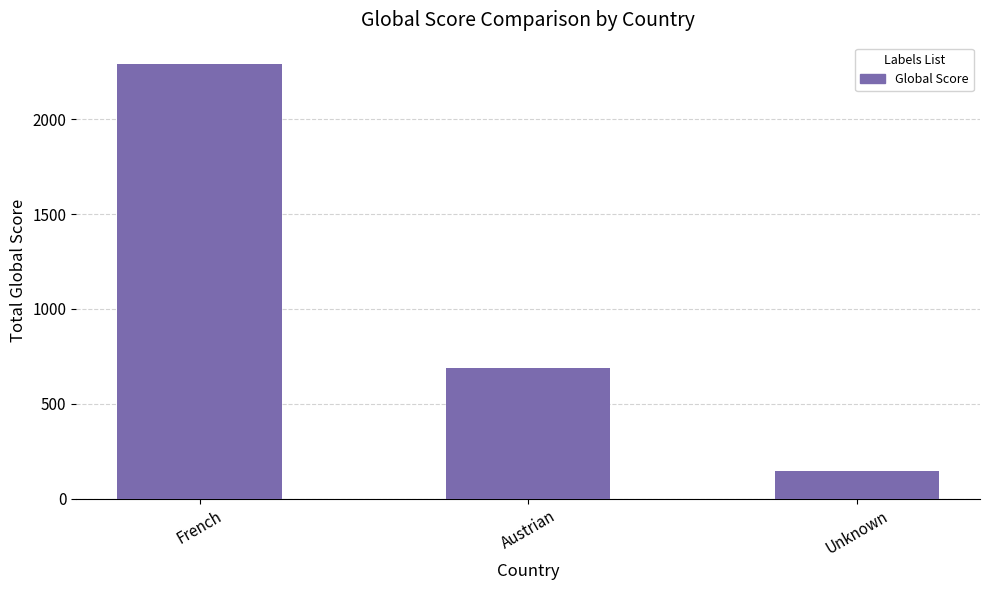

Reading left to right, list all the values displayed in this chart.

French=2289	Austrian=691	Unknown=147